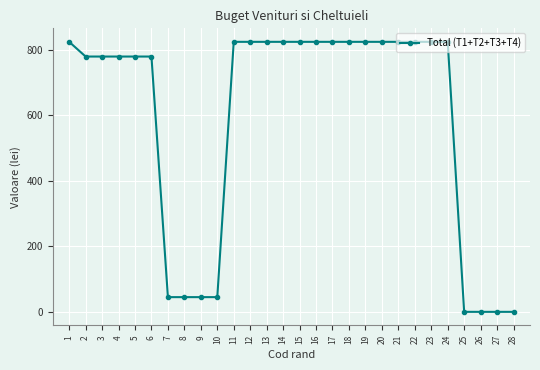

Reading left to right, what are all the values shown in this chart?

1=825.0	2=780.1	3=780.1	4=780.1	5=780.1	6=780.1	7=44.9	8=44.9	9=44.9	10=44.9	11=825.0	12=825.0	13=825.0	14=825.0	15=825.0	16=825.0	17=825.0	18=825.0	19=825.0	20=825.0	21=825.0	22=825.0	23=825.0	24=825.0	25=0.0	26=0.0	27=0.0	28=0.0